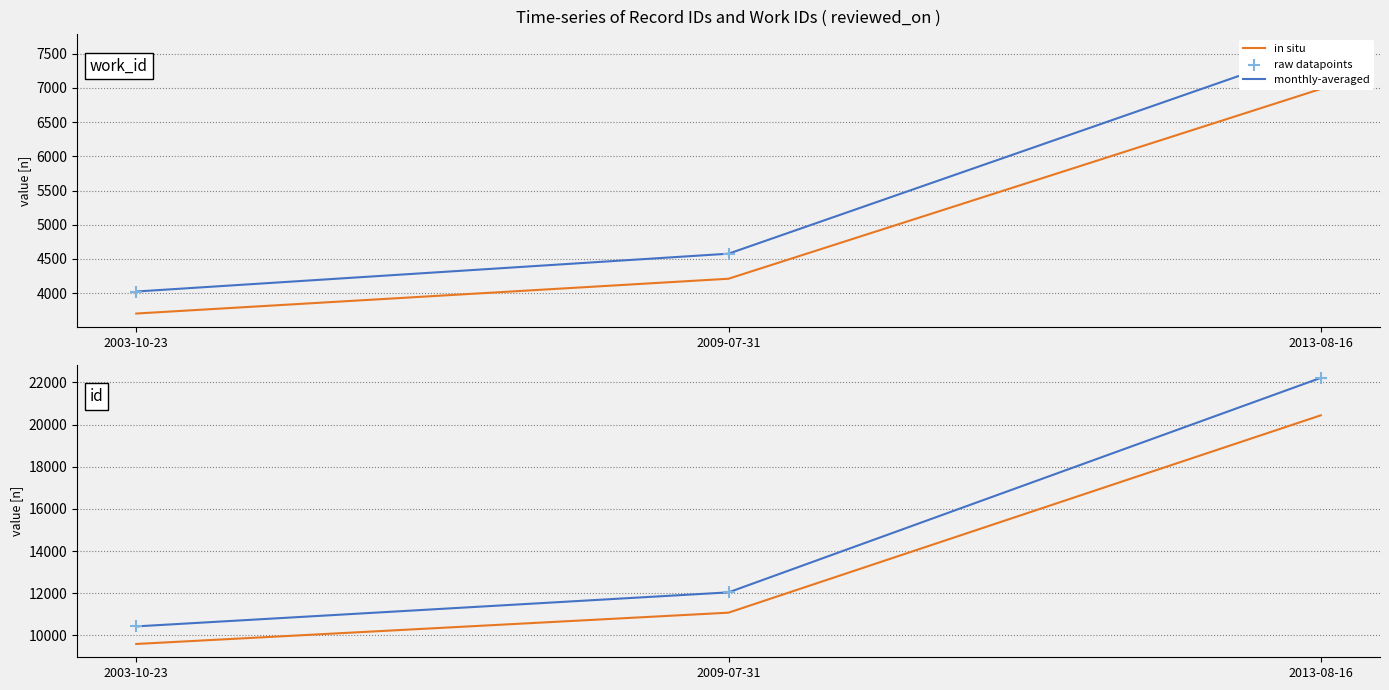

At which category is the sum across all series the highest?

2013-08-16